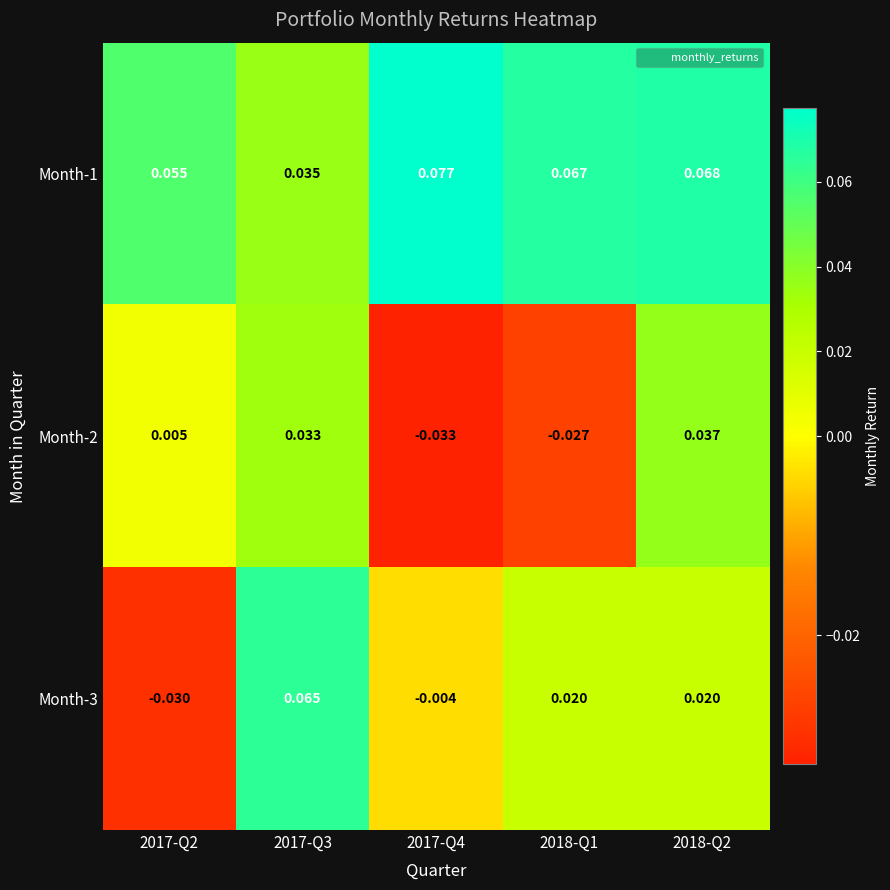

Is the value of Month-1 at 2017-Q4 greater than the value of Month-3 at 2017-Q2?

Yes